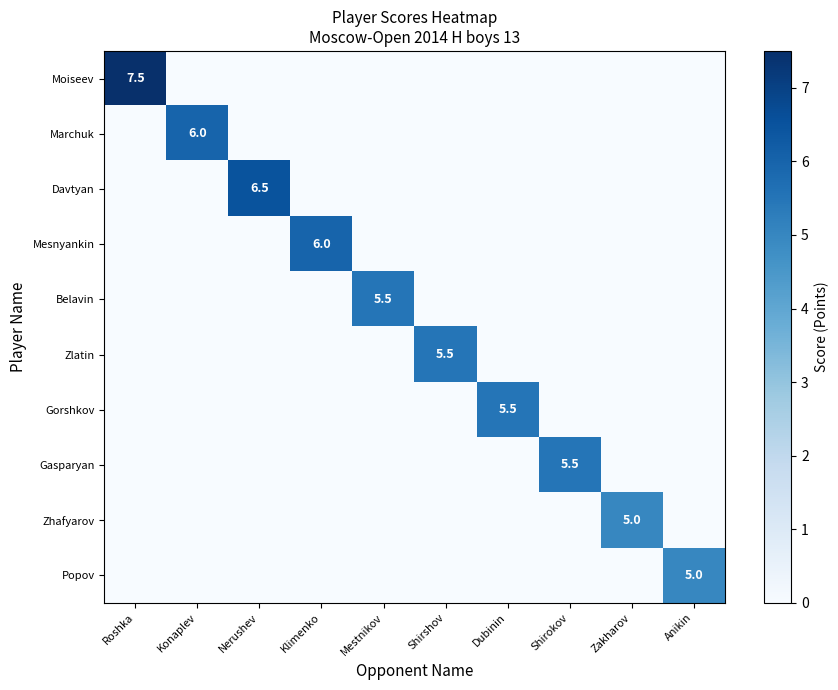

What is the total value across all series at Dubinin?

5.5